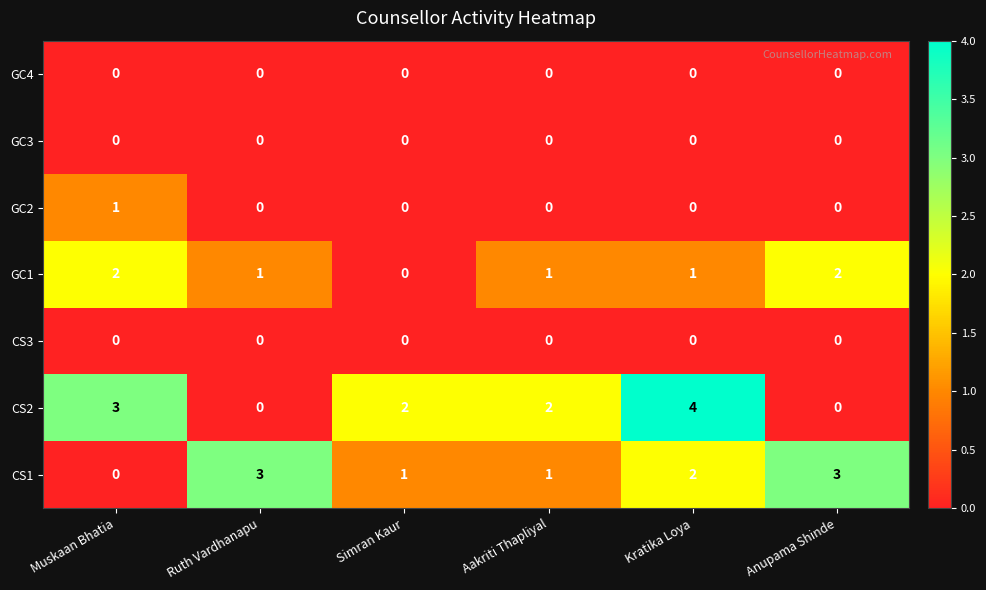

The CS3 series shows 0 at Aakriti Thapliyal. True or false?

True